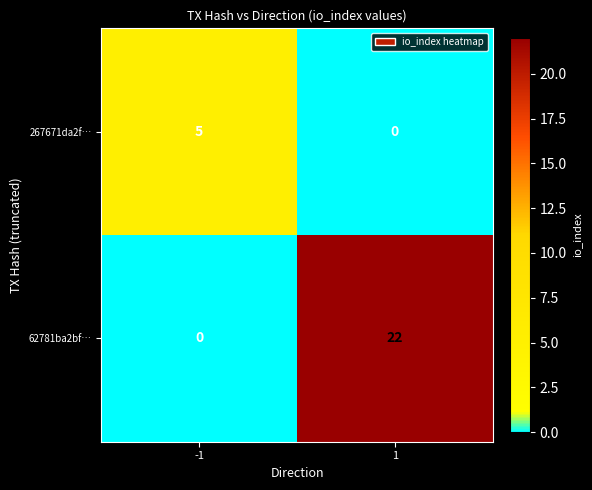

Reading left to right, extract all data points from this chart.

267671da2f…: -1=5	1=0
62781ba2bf…: -1=0	1=22